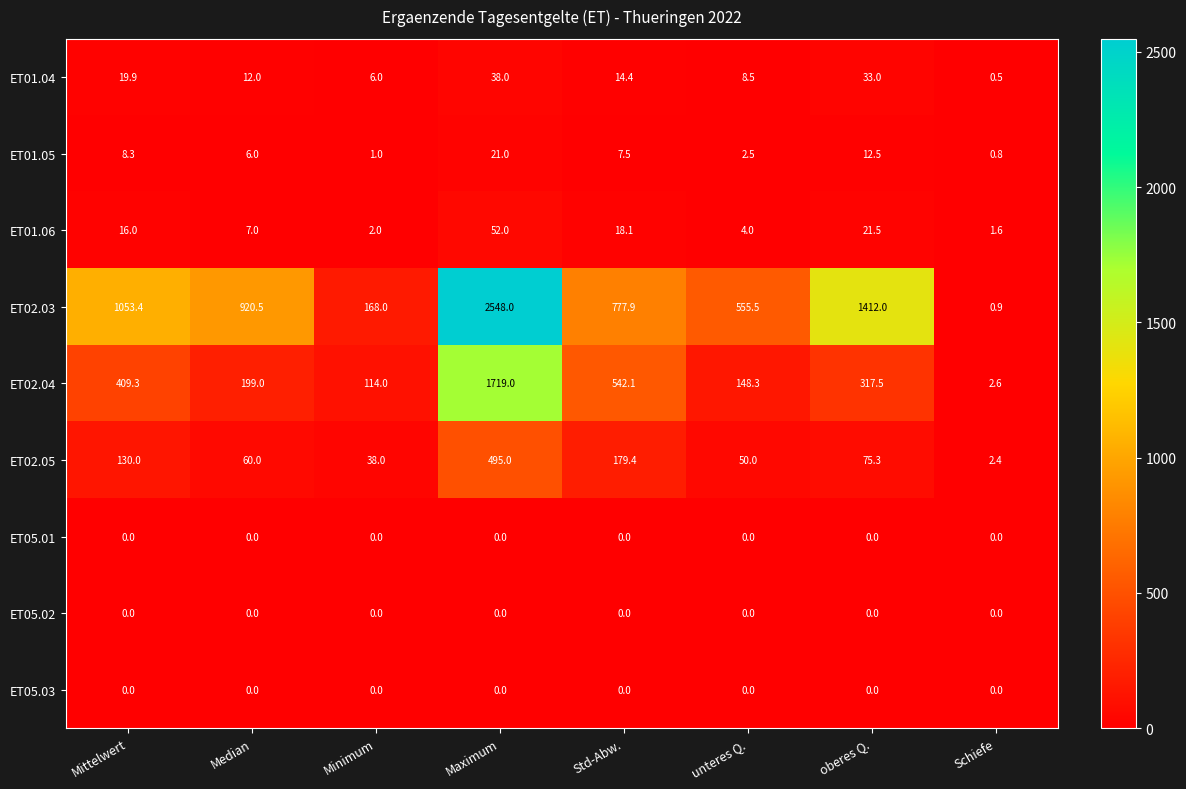

What is the sum of the ET02.05 values at Std-Abw. and Mittelwert?

309.4